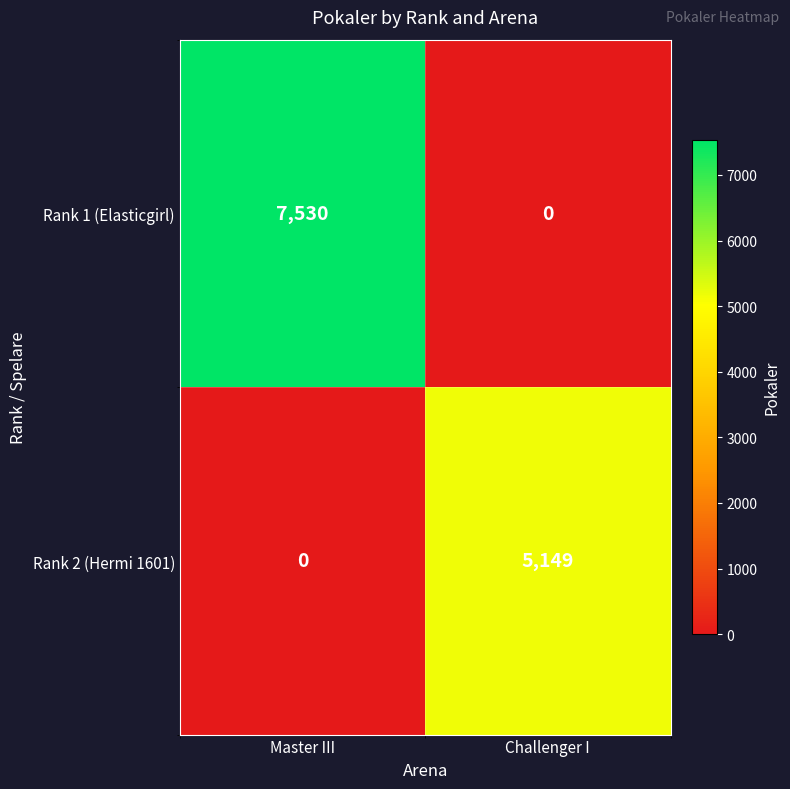

What is the greatest value displayed?

7530